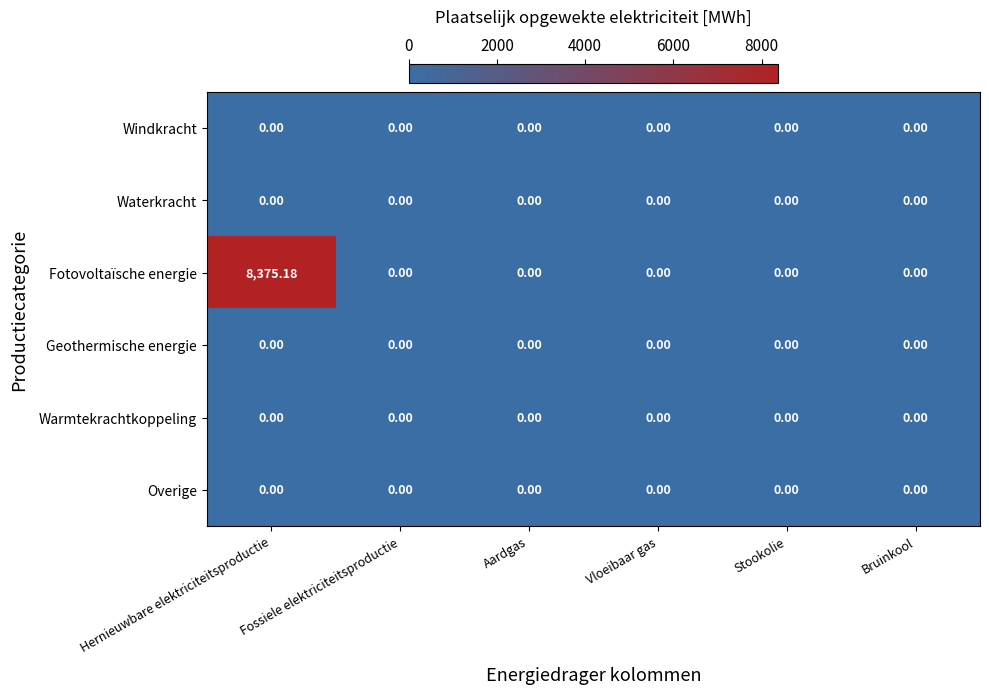

Which category has the highest value in the Fotovoltaïsche energie series?

Hernieuwbare elektriciteitsproductie